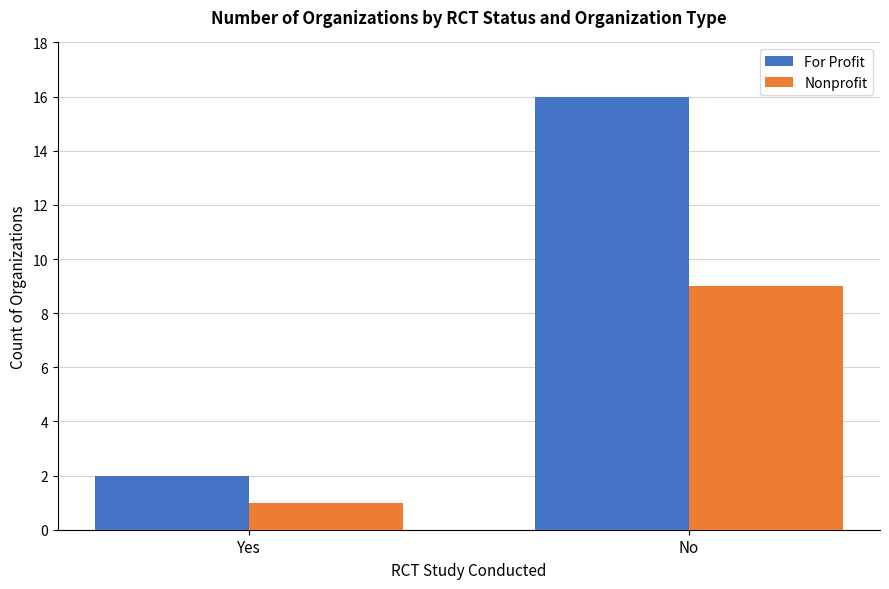

What is the value of the Nonprofit bar at the 1st from the left?

1